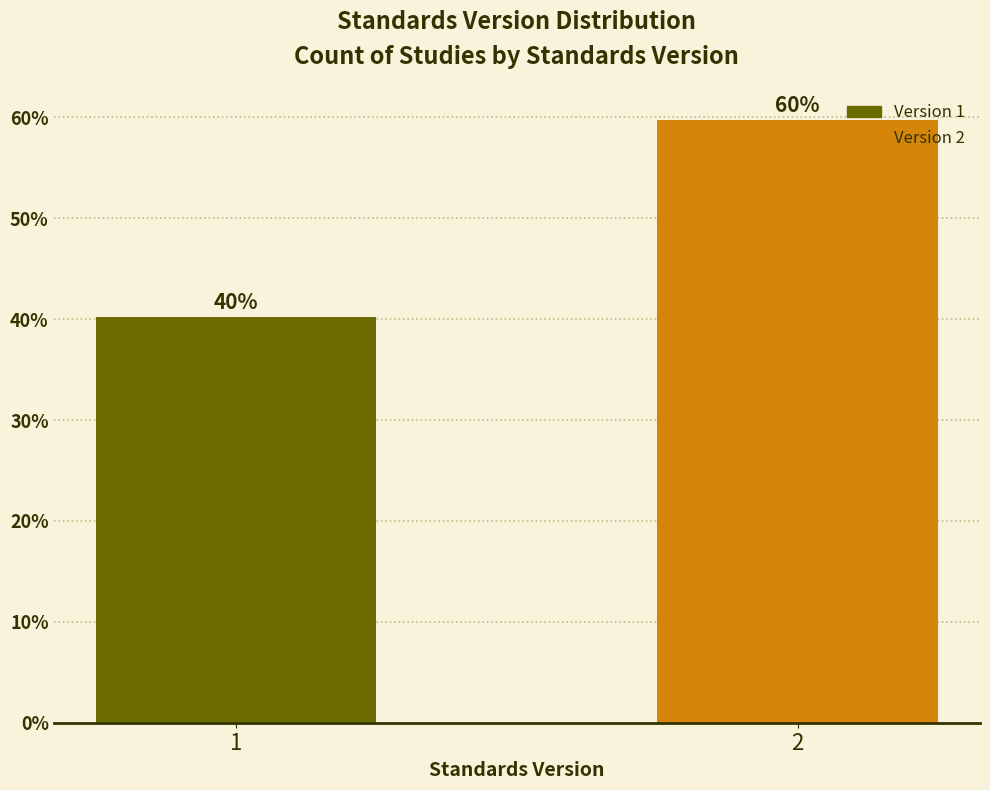

What value does the data have at 2?

59.8